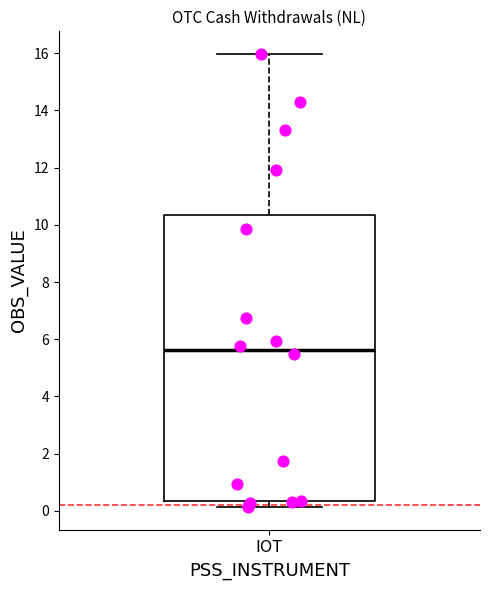

Where is the upper edge of the box for IOT on the y-axis? The values are not printed on the chart, so give them approximately, as read against the axis.

10.4